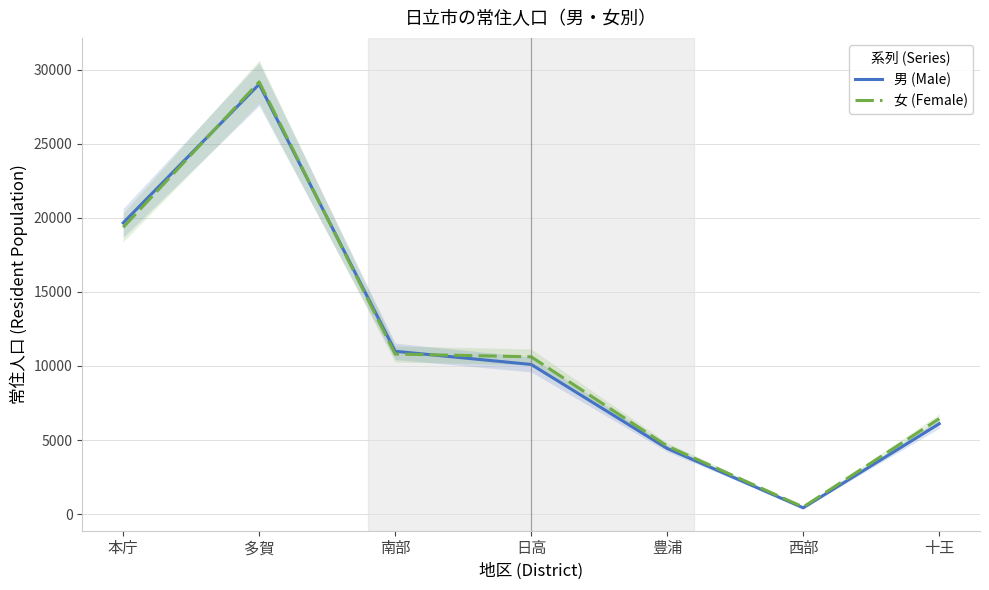

The value of 女 (Female) at 南部 is 7530. True or false?

False